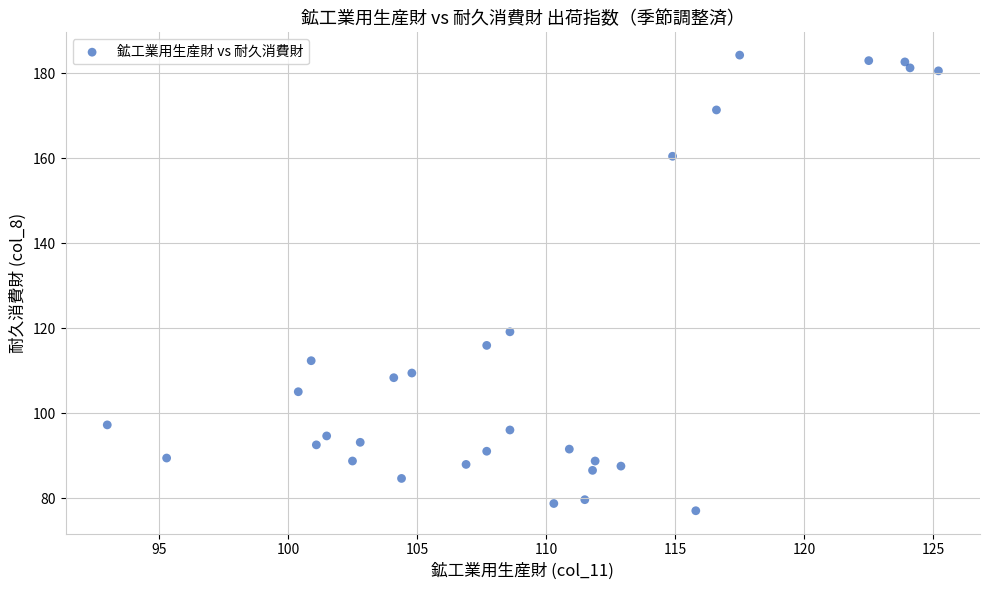

What Y value in the scatter plot is closest to 130?

119.2